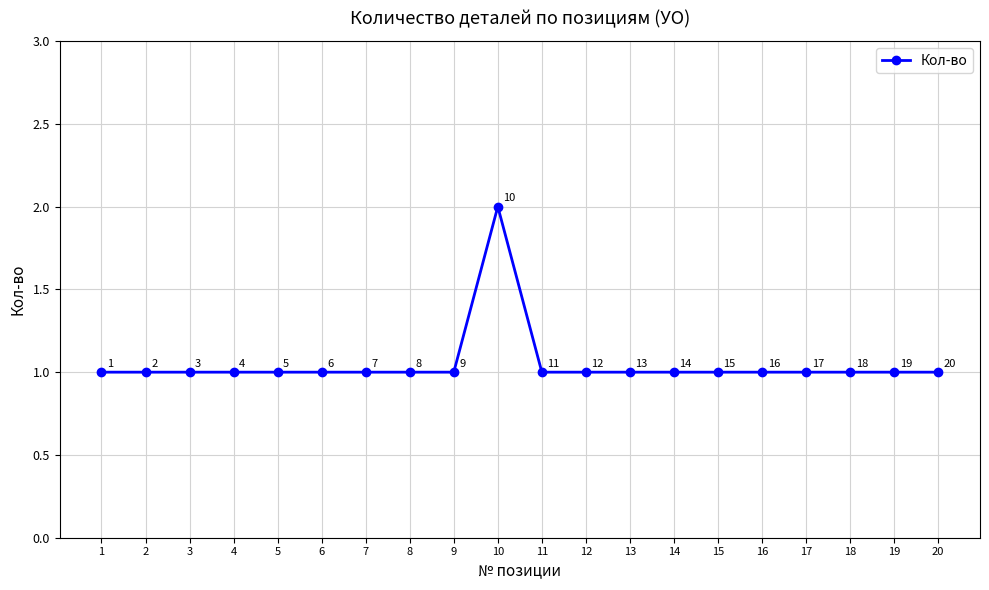

What is the maximum value shown in the chart?

2